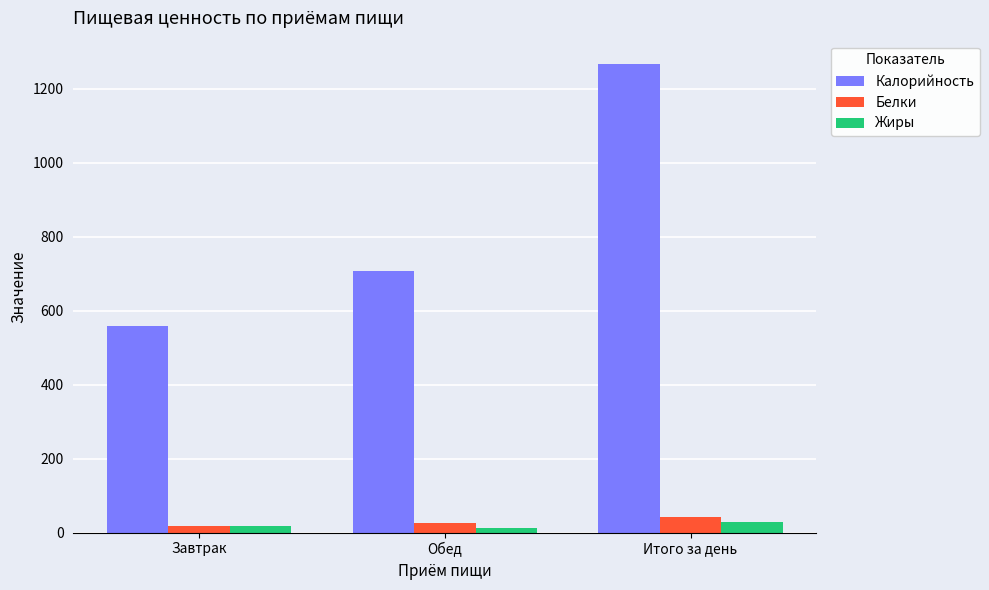

Reading left to right, what are all the values shown in this chart?

Калорийность: Завтрак=559.9	Обед=706.8	Итого за день=1266.6
Белки: Завтрак=17.9	Обед=25.1	Итого за день=43.0
Жиры: Завтрак=18.4	Обед=11.3	Итого за день=29.7